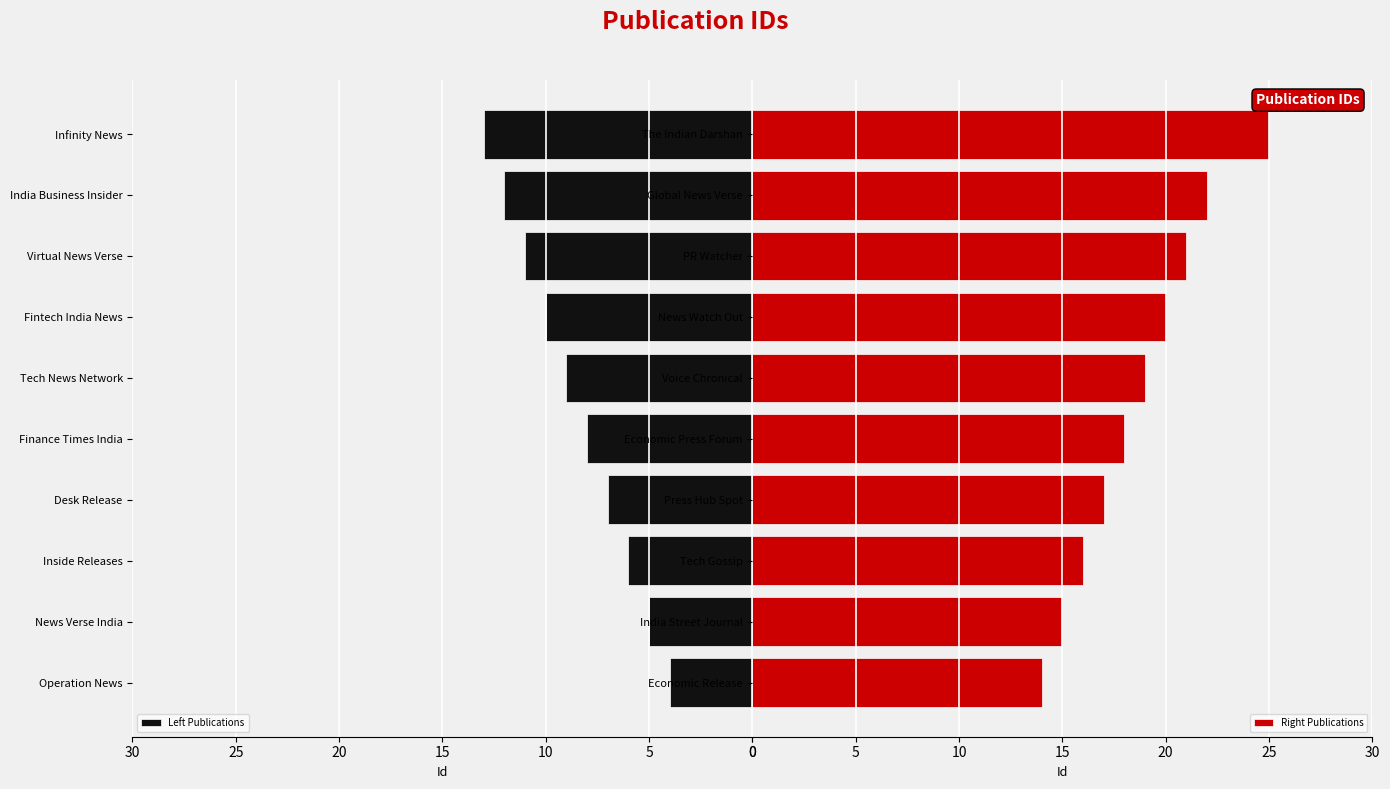

What is the lowest value of the Left Publications series?

4